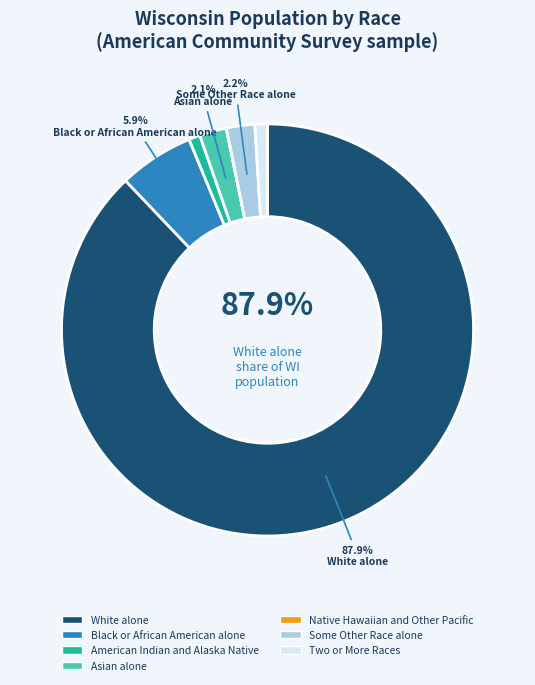

To the nearest percent, what is the difference between the largest and smallest slice percentages?

88%